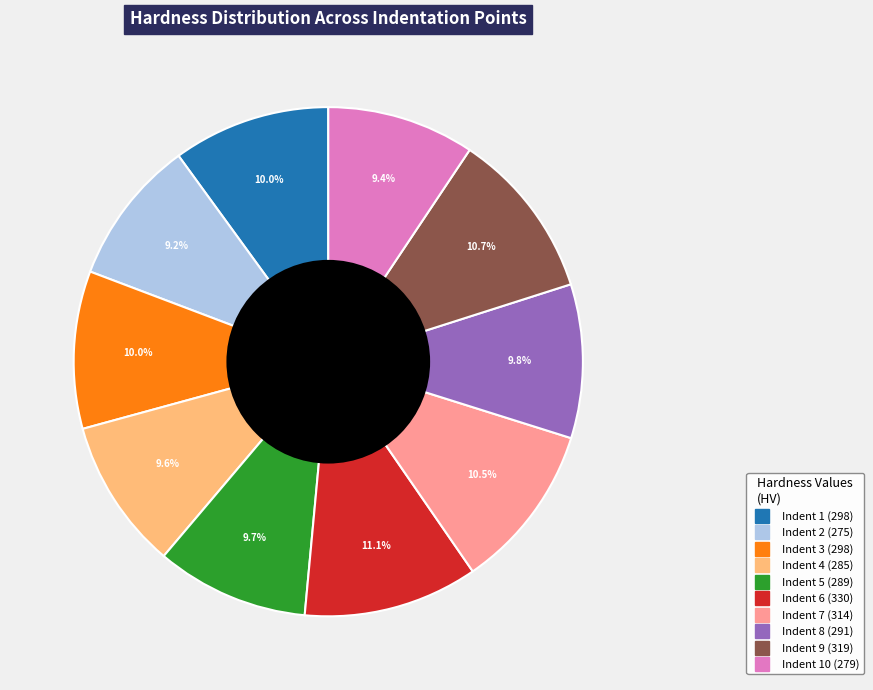

Is there a majority slice in this chart?

No